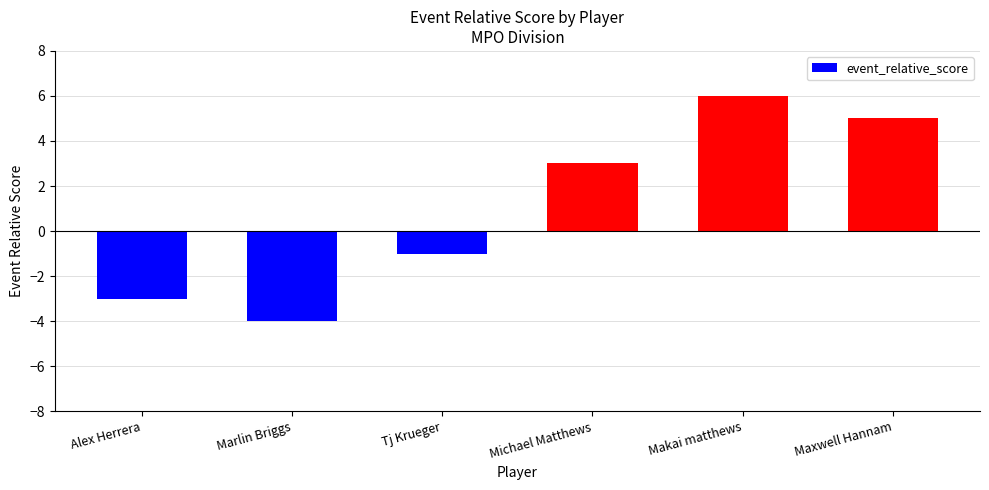

Reading right to left, list all the values displayed in this chart.

5	6	3	-1	-4	-3